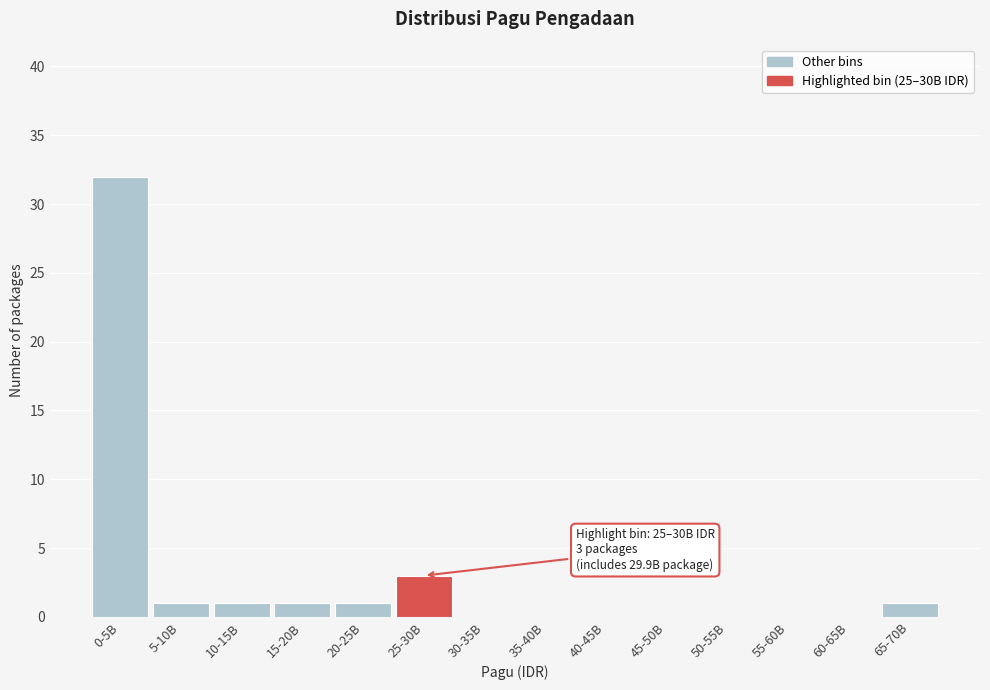

Reading left to right, transcribe all the data shown in this chart.

0-5B=32	5-10B=1	10-15B=1	15-20B=1	20-25B=1	25-30B=3	30-35B=0	35-40B=0	40-45B=0	45-50B=0	50-55B=0	55-60B=0	60-65B=0	65-70B=1